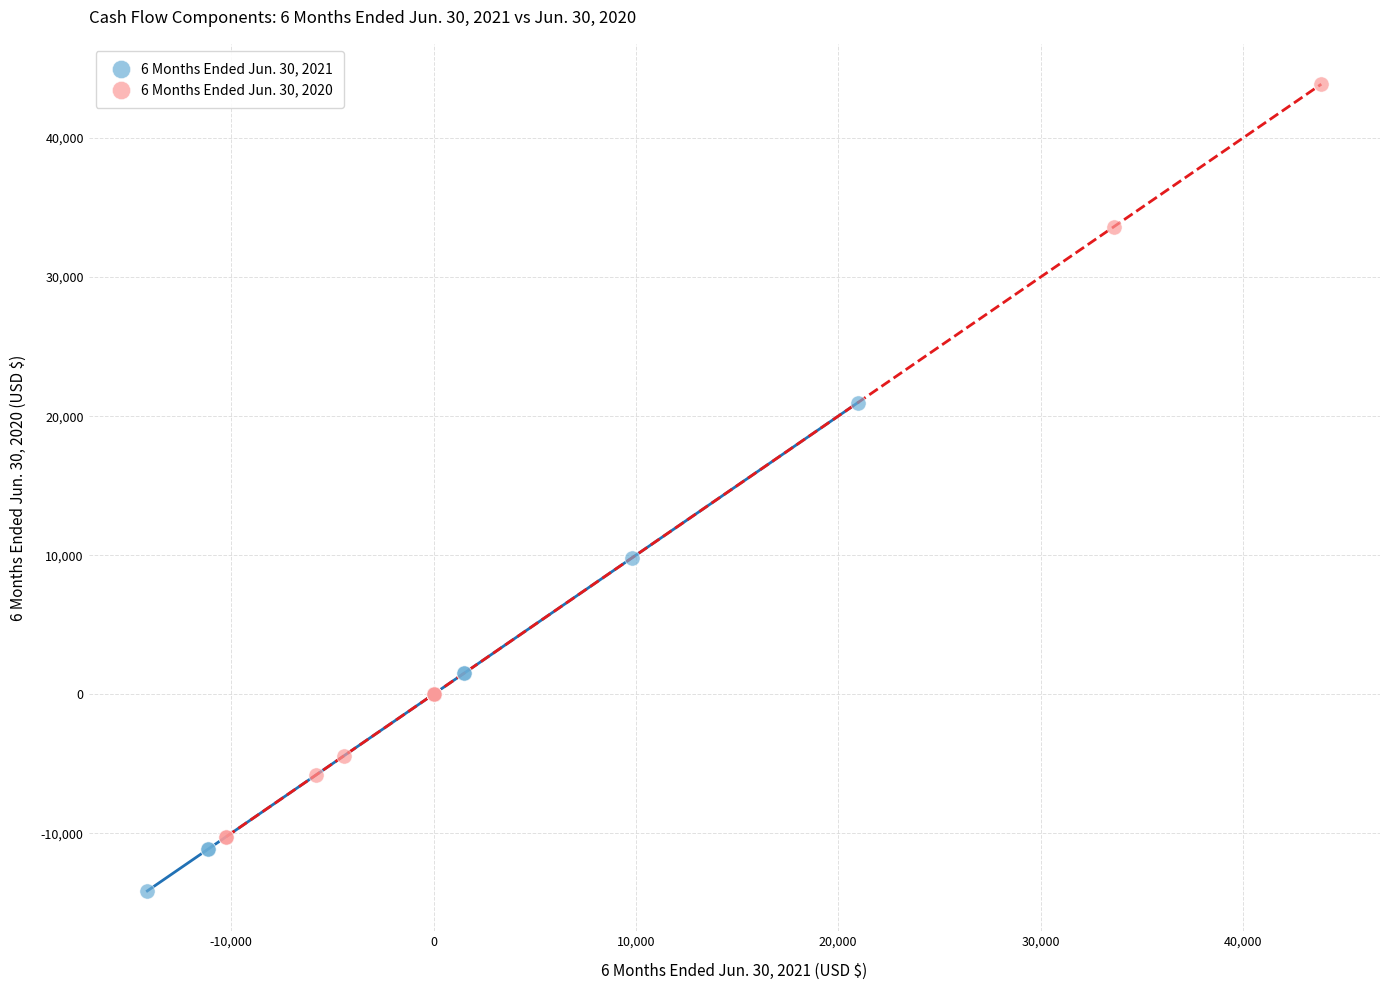

Which series has the widest spread of Y values?

6 Months Ended Jun. 30, 2020